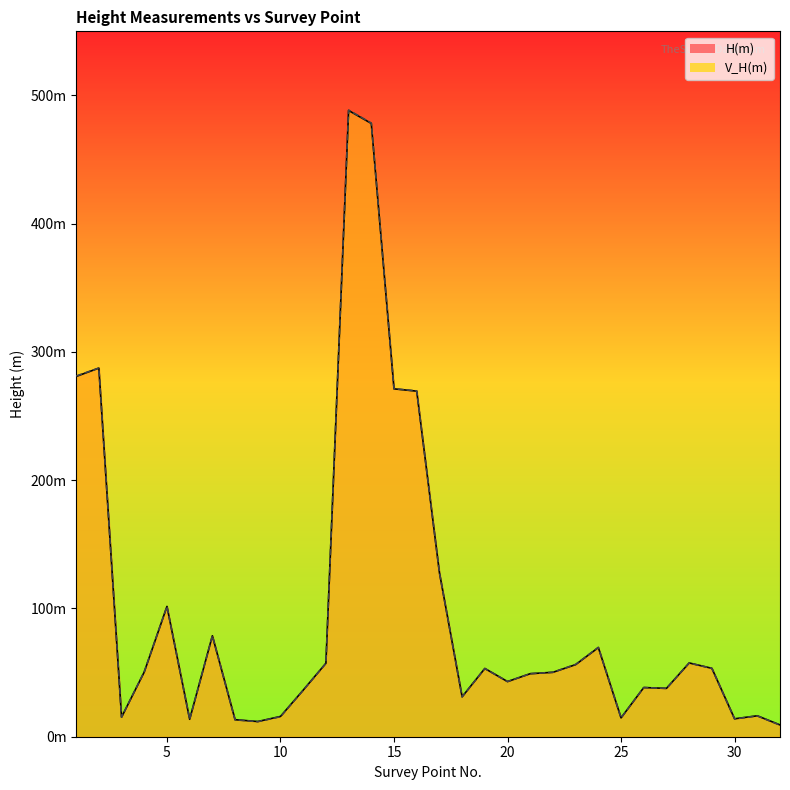

Read the V_H(m) value at 10.

15.6